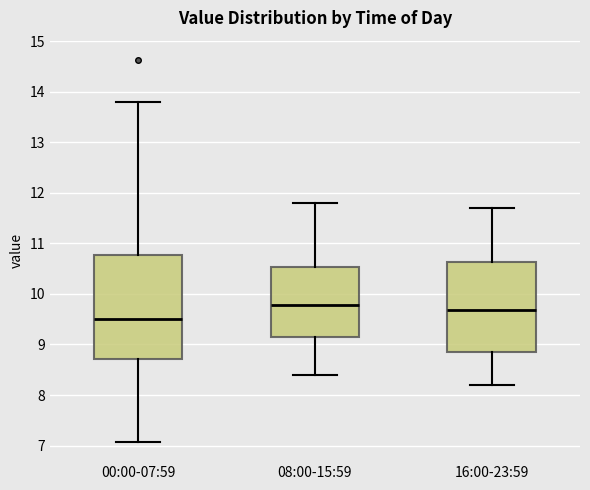

Comparing the boxes themselves (not the whiskers), which one is the tallest?

00:00-07:59